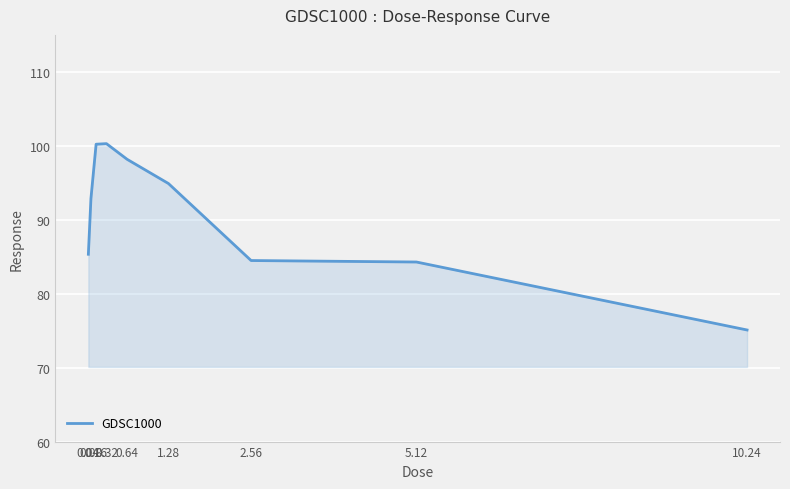

The value at 0.32 is 33.2. True or false?

False